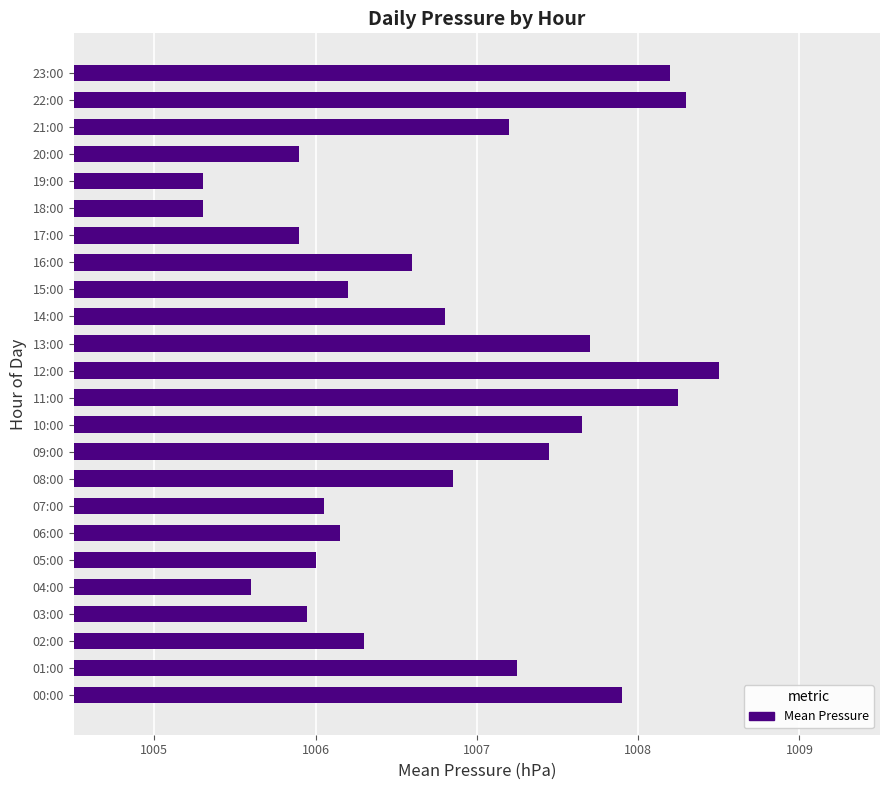

What is the difference between the maximum and second lowest values?

3.2